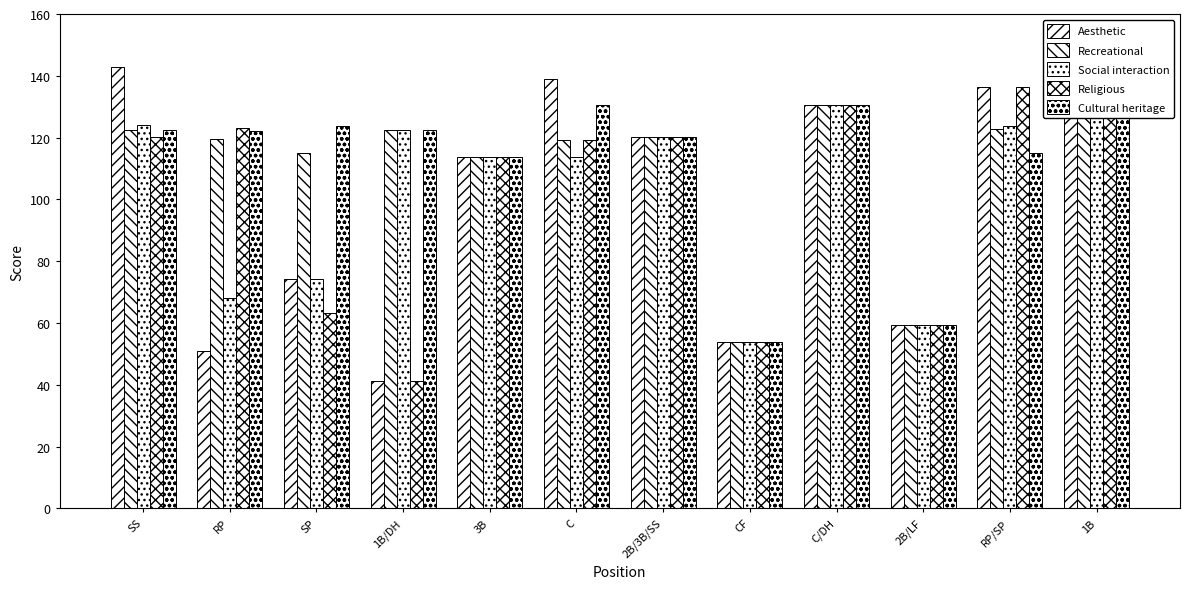

Which series has the largest total across all categories?

Cultural heritage